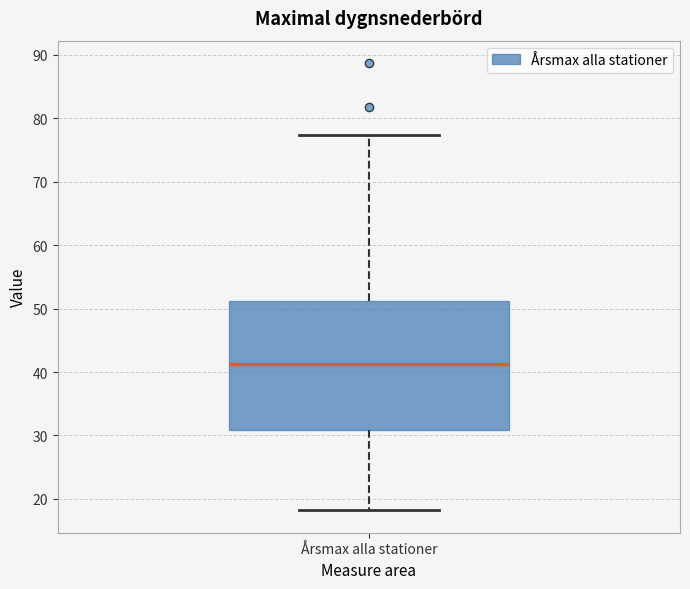

Where is the lower edge of the box for Årsmax alla stationer on the y-axis? The values are not printed on the chart, so give them approximately, as read against the axis.

31